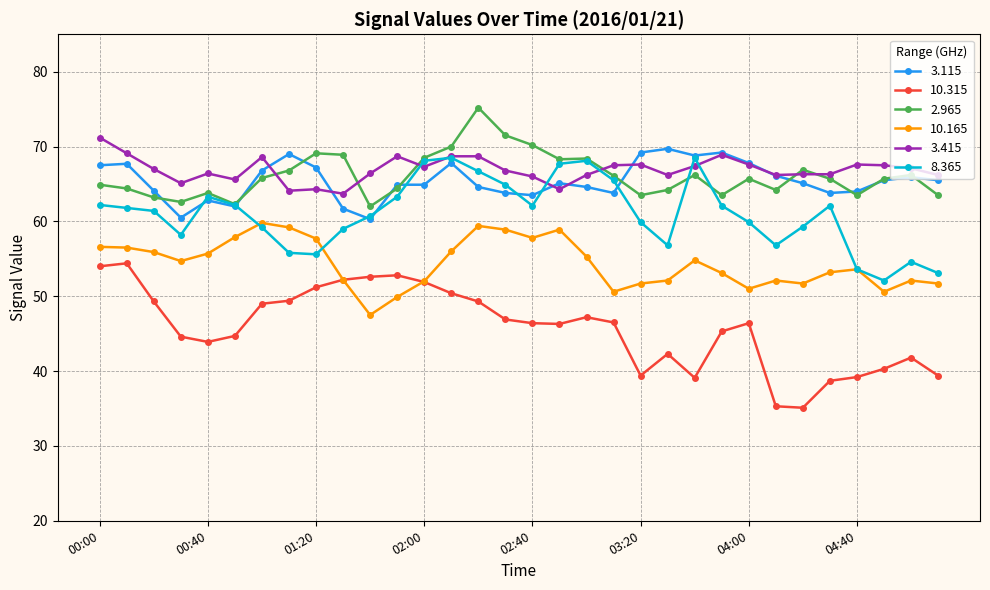

True or false: 10.165 and 2.965 cross at least once.

False